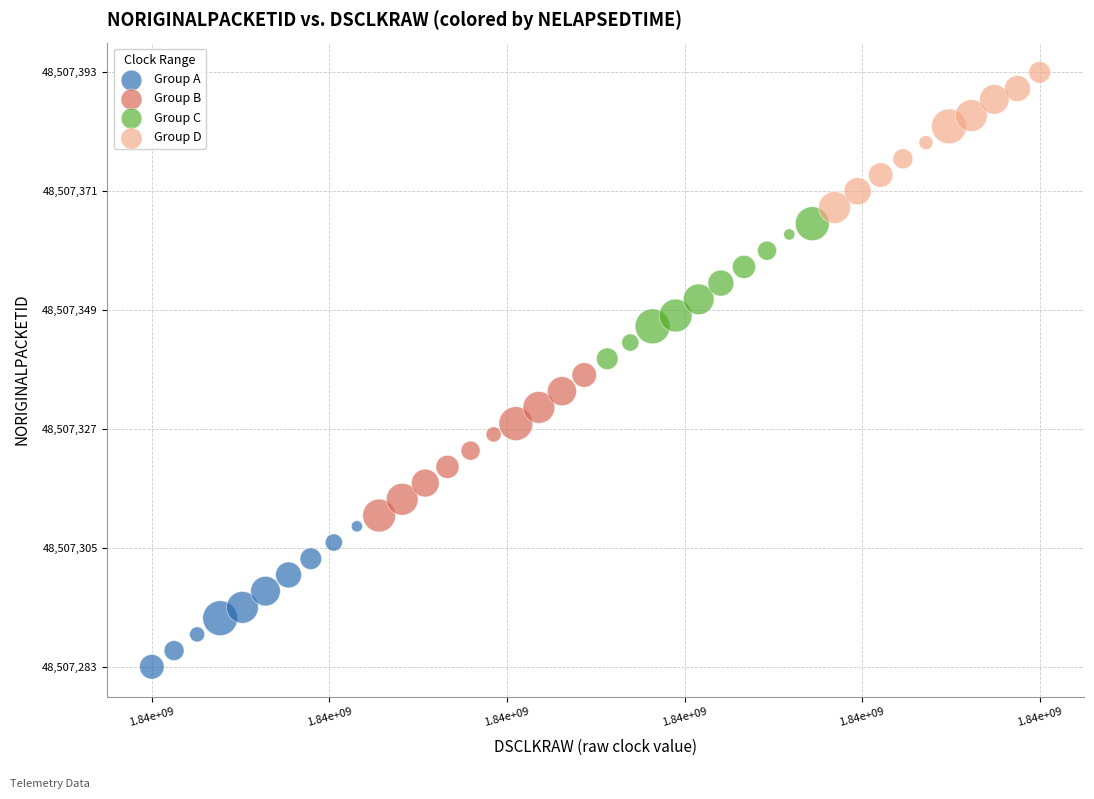

Which series contains the lowest Y value?

Group A